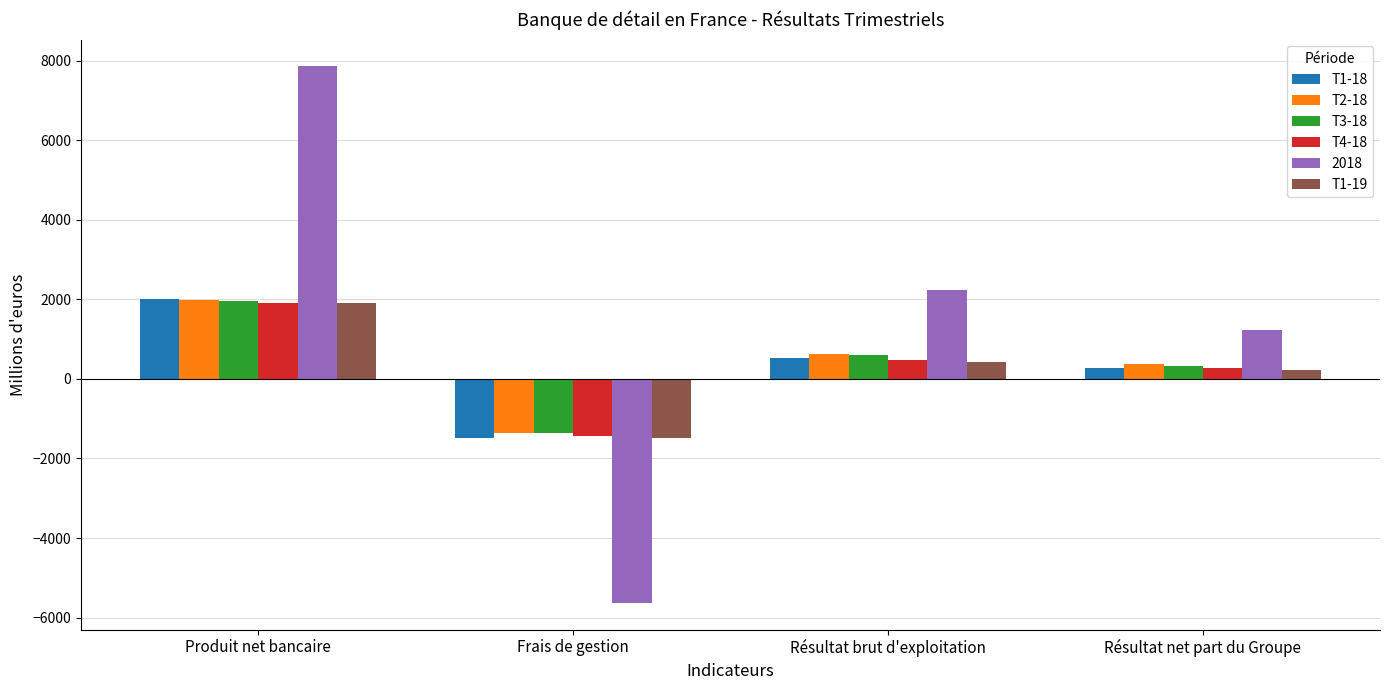

Rank the categories by T3-18 value from lowest to highest.

Frais de gestion, Résultat net part du Groupe, Résultat brut d'exploitation, Produit net bancaire